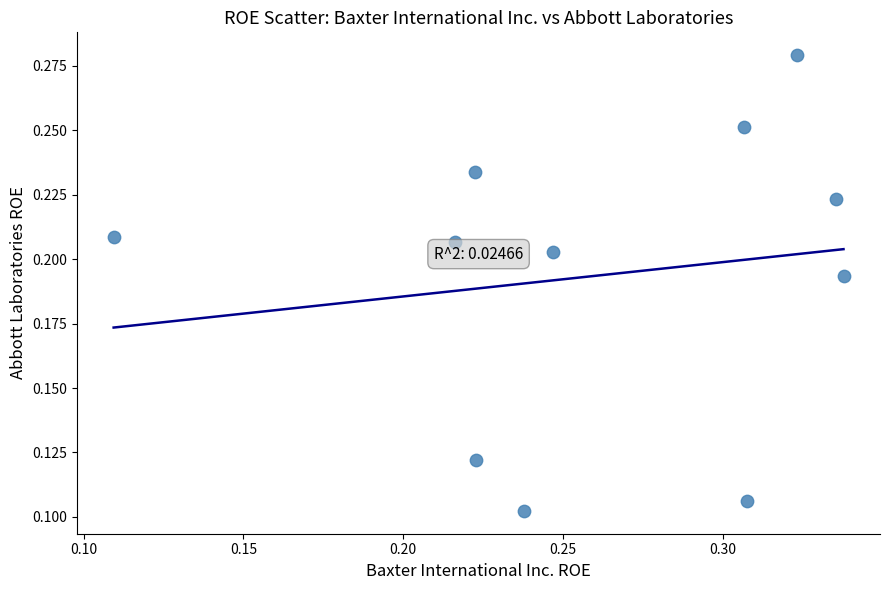

How many points are shown in the scatter plot?

11